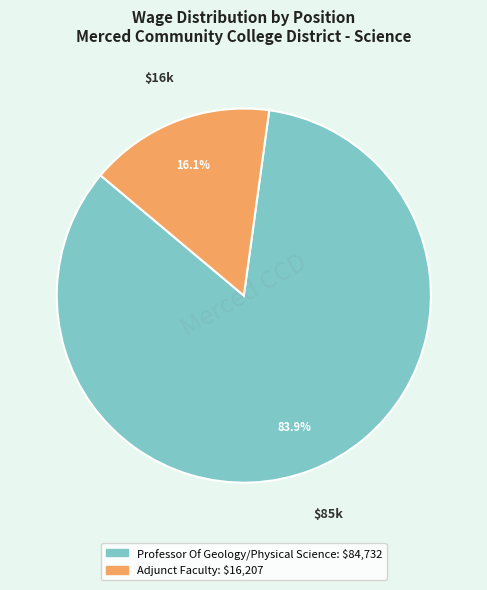

Is it true that Professor Of Geology/Physical Science is 71% of the pie?

False